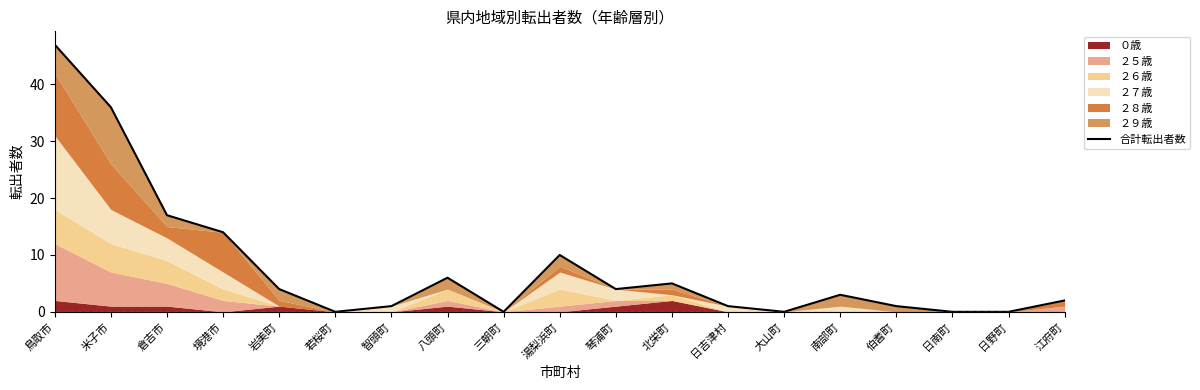

Which category has the highest value across all series?

鳥取市